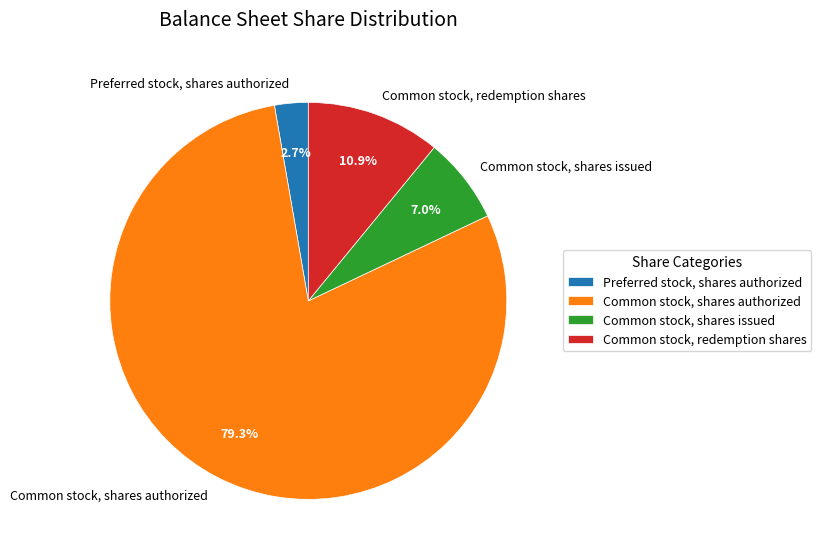

To the nearest percent, what is the difference between the largest and smallest slice percentages?

77%